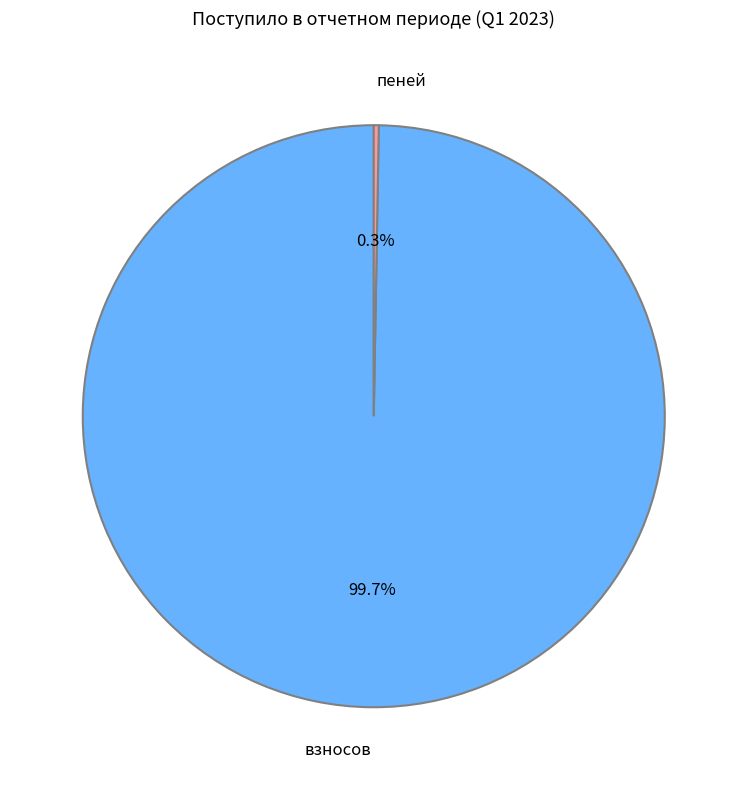

What percentage is NOT represented by взносов?

0.3%